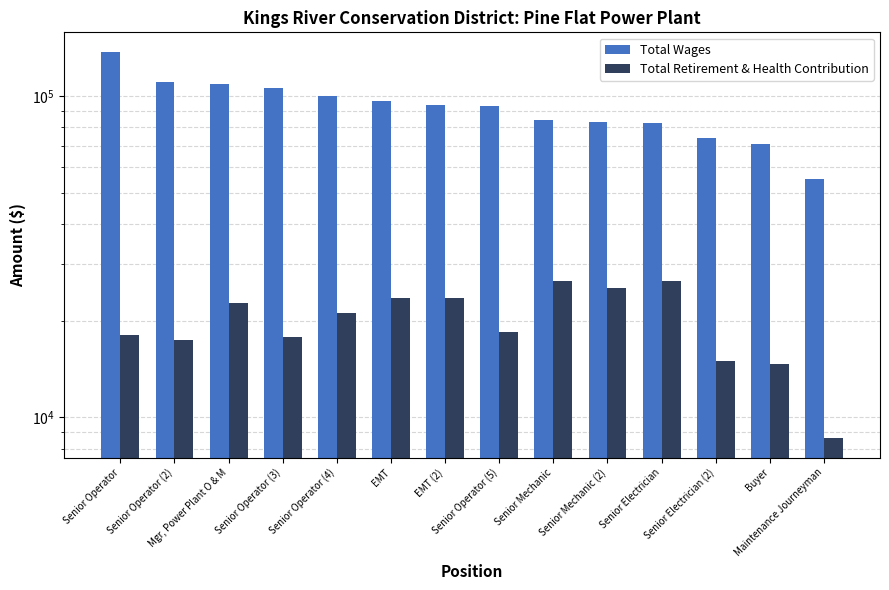

How many bars are there in each group?

2